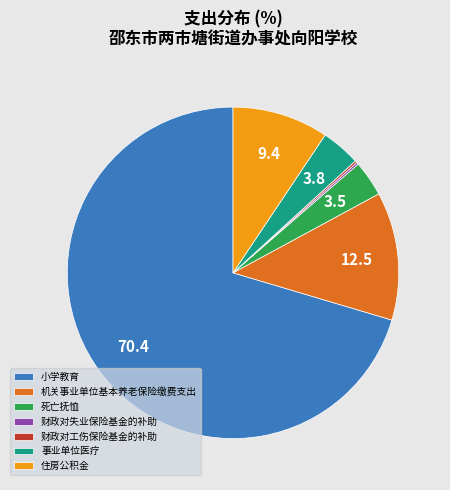

What is the largest slice in the pie chart?

小学教育